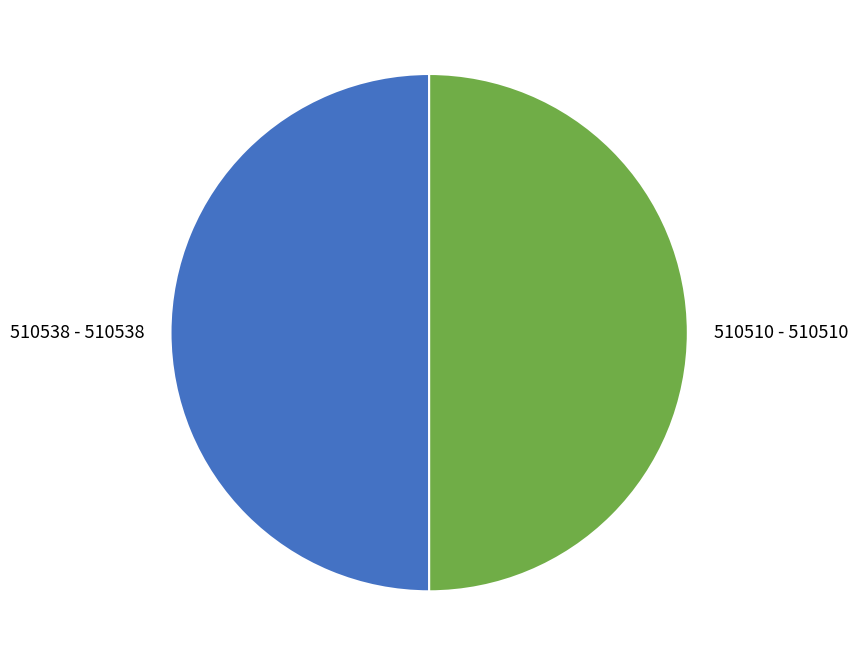

True or false: 510538 accounts for 65% of the total.

False